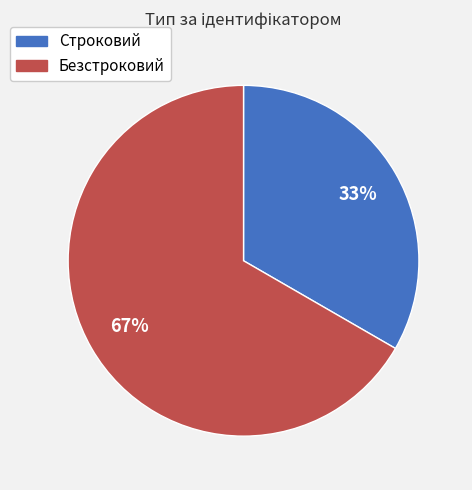

To the nearest percent, what is the combined percentage of Строковий and Безстроковий?

100%